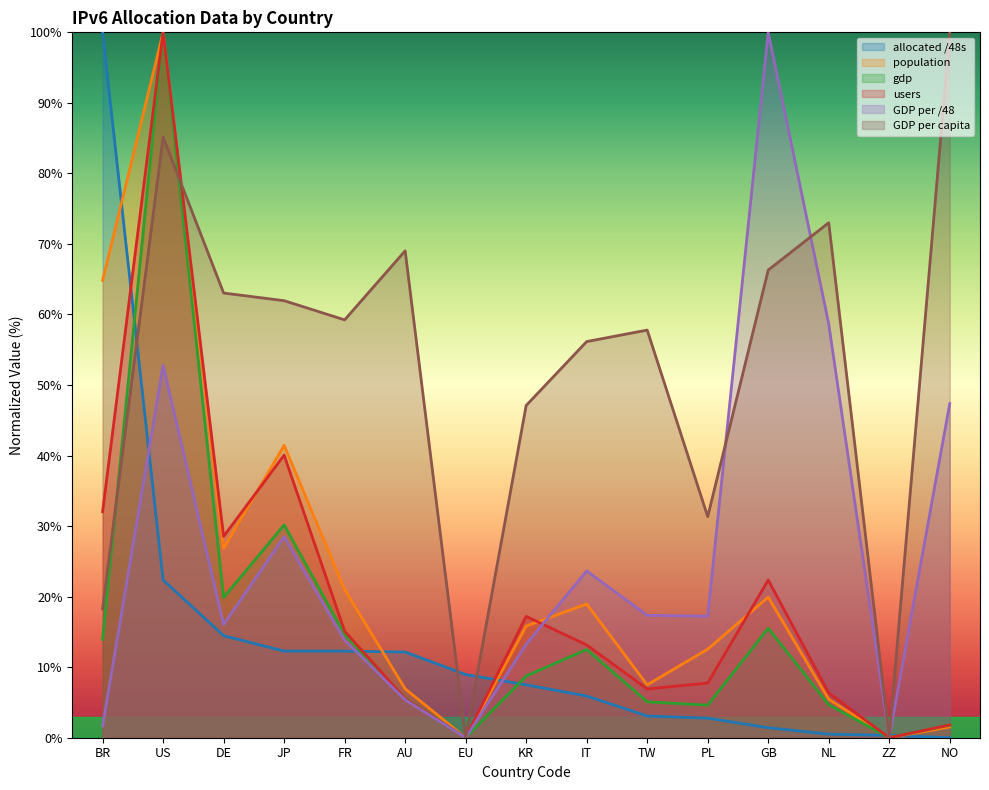

Reading right to left, transcribe all the data shown in this chart.

allocated_48s: NO=0.0	ZZ=0.3	NL=0.5	GB=1.4	PL=2.8	TW=3.1	IT=5.9	KR=7.5	EU=9.0	AU=12.2	FR=12.3	JP=12.3	DE=14.5	US=22.4	BR=100.0
population: NO=1.5	ZZ=0.0	NL=5.5	GB=19.9	PL=12.6	TW=7.5	IT=19.0	KR=15.8	EU=0.0	AU=6.9	FR=21.0	JP=41.5	DE=26.9	US=100.0	BR=64.9
gdp: NO=1.8	ZZ=0.0	NL=4.7	GB=15.5	PL=4.6	TW=5.1	IT=12.5	KR=8.8	EU=0.0	AU=5.6	FR=14.6	JP=30.2	DE=19.9	US=100.0	BR=13.9
users: NO=1.8	ZZ=0.0	NL=6.3	GB=22.4	PL=7.8	TW=6.9	IT=13.1	KR=17.2	EU=0.0	AU=5.5	FR=15.1	JP=40.1	DE=28.5	US=100.0	BR=32.0
gdp_per_48: NO=47.4	ZZ=0.0	NL=58.7	GB=100.0	PL=17.2	TW=17.3	IT=23.6	KR=13.3	EU=0.0	AU=5.4	FR=13.8	JP=28.5	DE=16.0	US=52.8	BR=1.7
gdp_per_capita: NO=100.0	ZZ=0.0	NL=73.0	GB=66.3	PL=31.3	TW=57.8	IT=56.2	KR=47.1	EU=0.0	AU=69.0	FR=59.2	JP=62.0	DE=63.0	US=85.1	BR=18.3